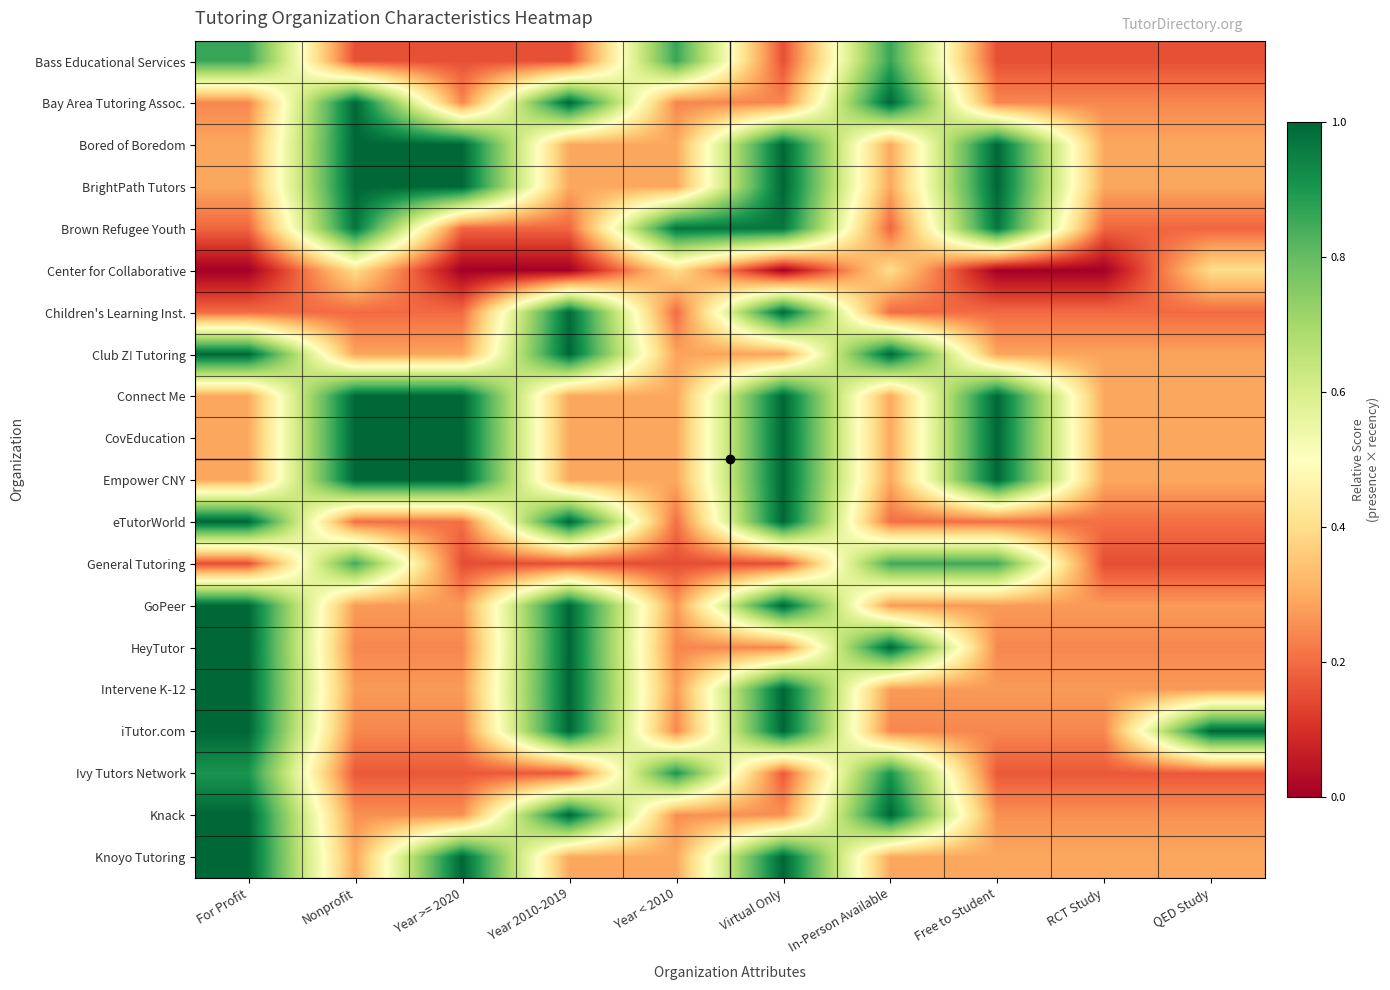

What is the spread (max minus min) of values at Nonprofit?

0.8